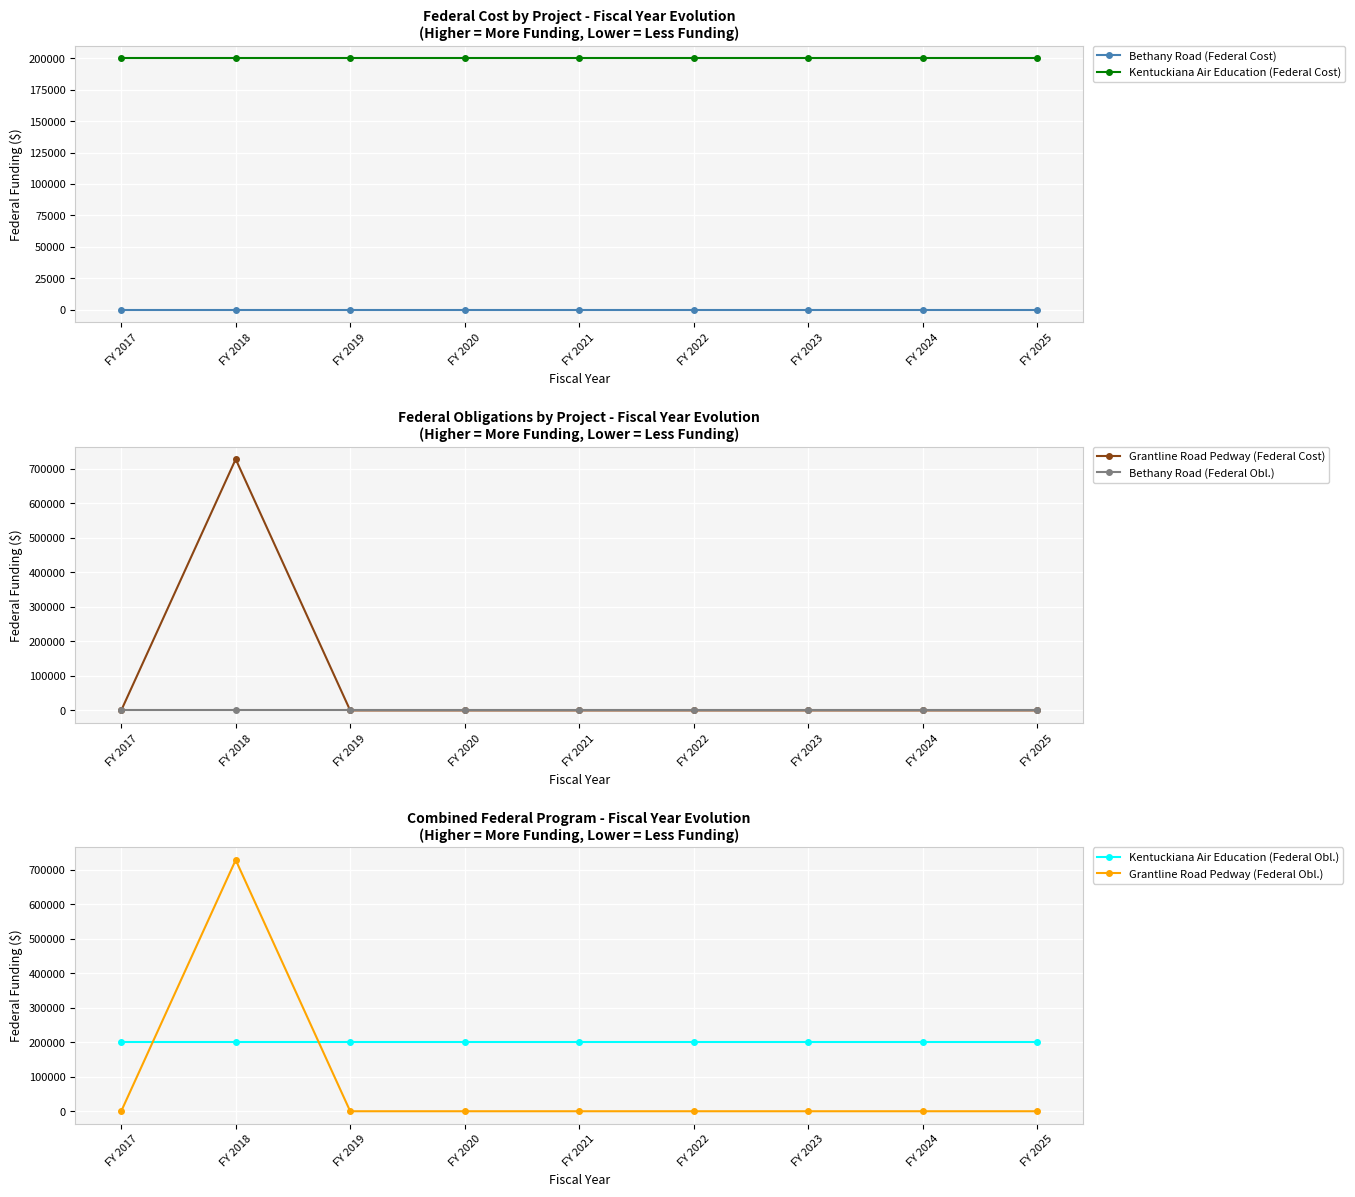

Reading right to left, list all the values displayed in this chart.

Bethany Road (Federal Cost): FY 2025=0	FY 2024=0	FY 2023=0	FY 2022=0	FY 2021=0	FY 2020=0	FY 2019=0	FY 2018=0	FY 2017=0
Kentuckiana Air Education (Federal Cost): FY 2025=200000	FY 2024=200000	FY 2023=200000	FY 2022=200000	FY 2021=200000	FY 2020=200000	FY 2019=200000	FY 2018=200000	FY 2017=200000
Grantline Road Pedway (Federal Cost): FY 2025=0	FY 2024=0	FY 2023=0	FY 2022=0	FY 2021=0	FY 2020=0	FY 2019=0	FY 2018=728430	FY 2017=0
Bethany Road (Federal Obl.): FY 2025=0	FY 2024=0	FY 2023=0	FY 2022=0	FY 2021=0	FY 2020=0	FY 2019=0	FY 2018=0	FY 2017=0
Kentuckiana Air Education (Federal Obl.): FY 2025=200000	FY 2024=200000	FY 2023=200000	FY 2022=200000	FY 2021=200000	FY 2020=200000	FY 2019=200000	FY 2018=200000	FY 2017=200000
Grantline Road Pedway (Federal Obl.): FY 2025=0	FY 2024=0	FY 2023=0	FY 2022=0	FY 2021=0	FY 2020=0	FY 2019=0	FY 2018=728430	FY 2017=0